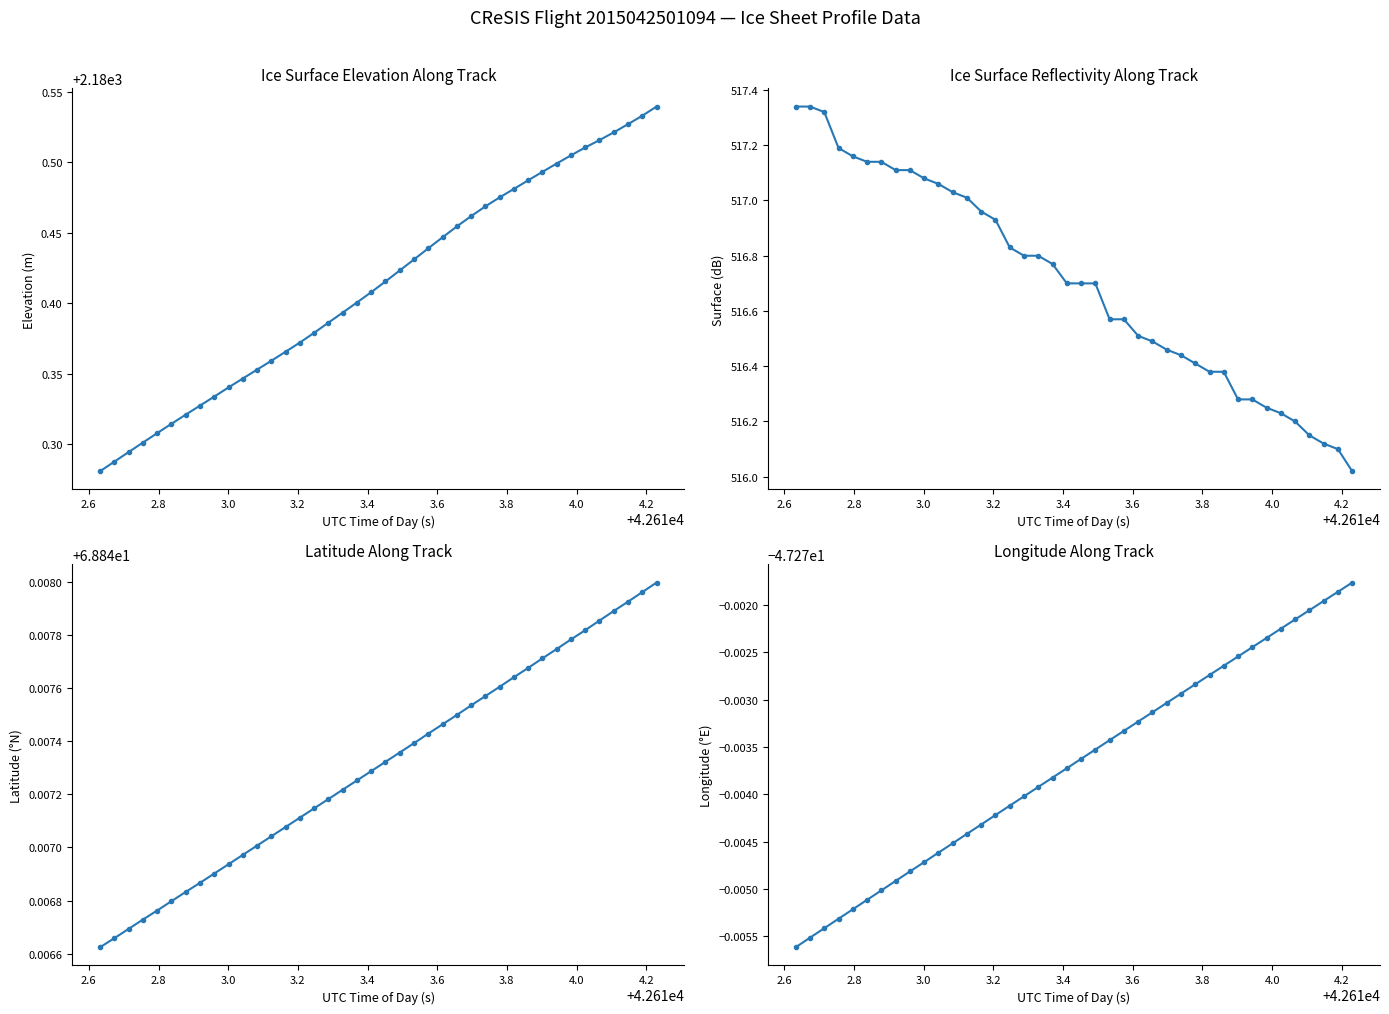

Reading left to right, extract all data points from this chart.

ELEVATION: 2180.3	2180.3	2180.3	2180.3	2180.3	2180.3	2180.3	2180.3	2180.3	2180.3	2180.3	2180.4	2180.4	2180.4	2180.4	2180.4	2180.4	2180.4	2180.4	2180.4	2180.4	2180.4	2180.4	2180.4	2180.4	2180.5	2180.5	2180.5	2180.5	2180.5	2180.5	2180.5	2180.5	2180.5	2180.5	2180.5	2180.5	2180.5	2180.5	2180.5
SURFACE: 517.3	517.3	517.3	517.2	517.2	517.1	517.1	517.1	517.1	517.1	517.1	517.0	517.0	517.0	516.9	516.8	516.8	516.8	516.8	516.7	516.7	516.7	516.6	516.6	516.5	516.5	516.5	516.4	516.4	516.4	516.4	516.3	516.3	516.2	516.2	516.2	516.1	516.1	516.1	516.0
LAT: 68.8	68.8	68.8	68.8	68.8	68.8	68.8	68.8	68.8	68.8	68.8	68.8	68.8	68.8	68.8	68.8	68.8	68.8	68.8	68.8	68.8	68.8	68.8	68.8	68.8	68.8	68.8	68.8	68.8	68.8	68.8	68.8	68.8	68.8	68.8	68.8	68.8	68.8	68.8	68.8
LON: -47.3	-47.3	-47.3	-47.3	-47.3	-47.3	-47.3	-47.3	-47.3	-47.3	-47.3	-47.3	-47.3	-47.3	-47.3	-47.3	-47.3	-47.3	-47.3	-47.3	-47.3	-47.3	-47.3	-47.3	-47.3	-47.3	-47.3	-47.3	-47.3	-47.3	-47.3	-47.3	-47.3	-47.3	-47.3	-47.3	-47.3	-47.3	-47.3	-47.3